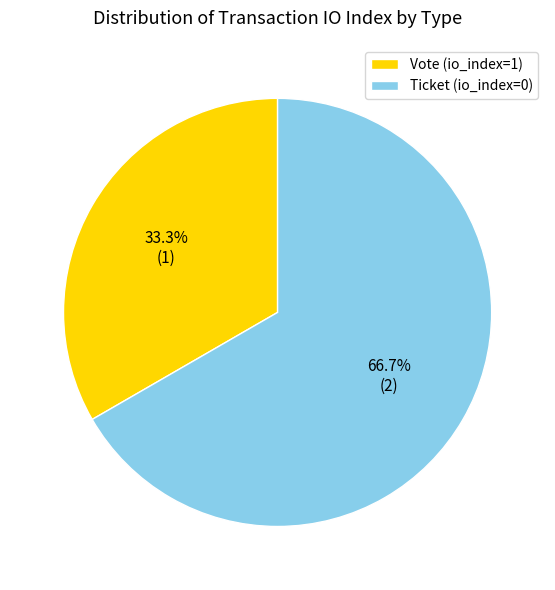

To the nearest percent, what is the average slice percentage?

50%